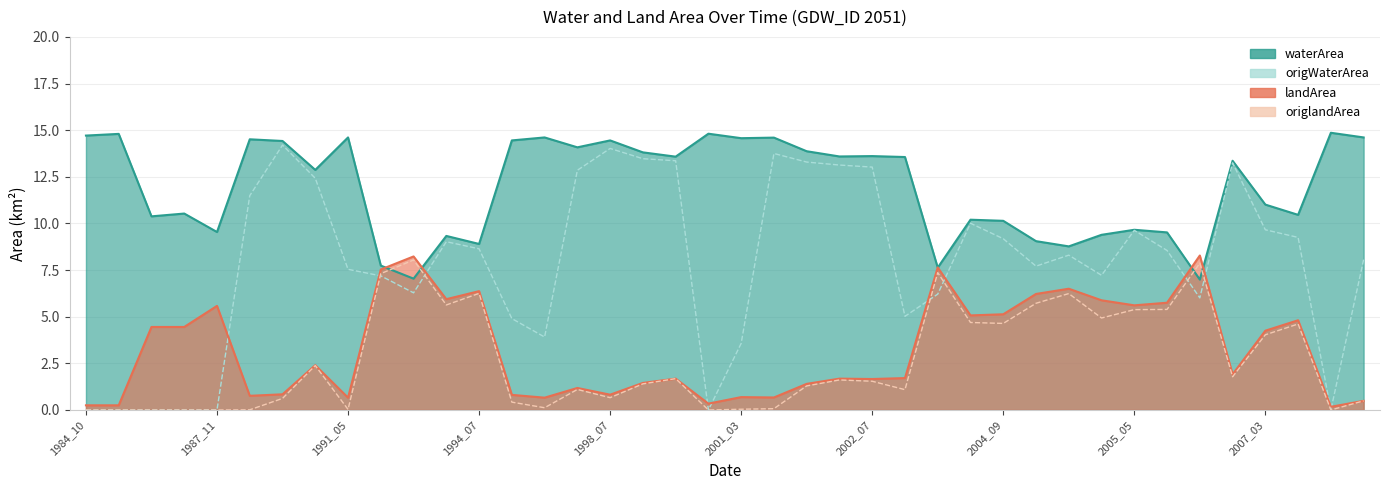

Rank the series at 1992_06 from lowest to highest value.

origWaterArea, waterArea, origlandArea, landArea